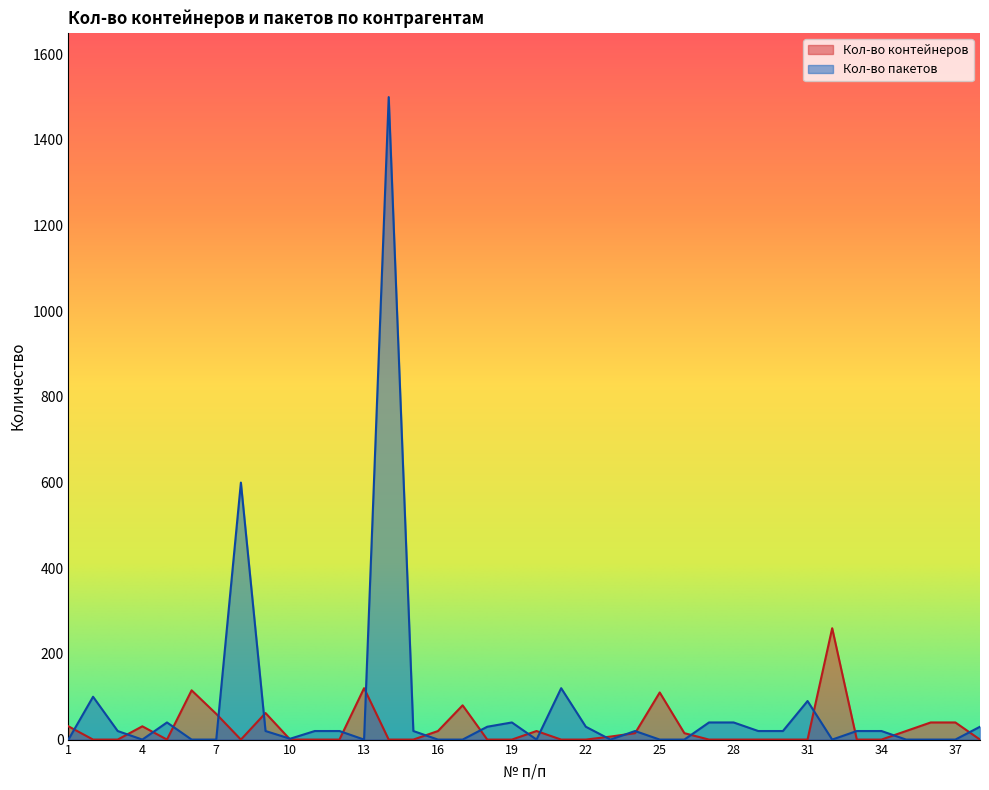

Count the number of categories in the chart.

38